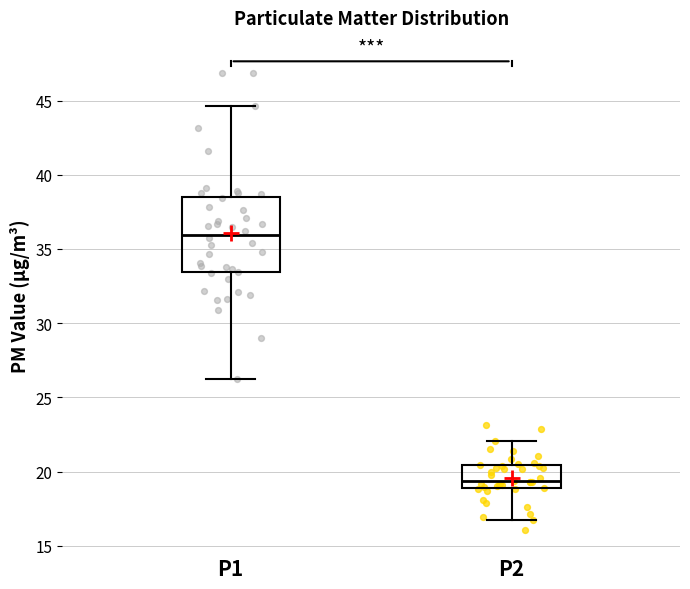

Reading left to right, transcribe this box plot: for each box, give where its median line is, the range the box spans, and where its two whiskers end, as read against the y-axis. The values are not printed on the chart, so give them approximately, as read against the axis.

P1: median 36.0, box 33.5 to 38.5, whiskers 26.5 to 44.5
P2: median 19.5, box 19.0 to 20.5, whiskers 17.0 to 22.0